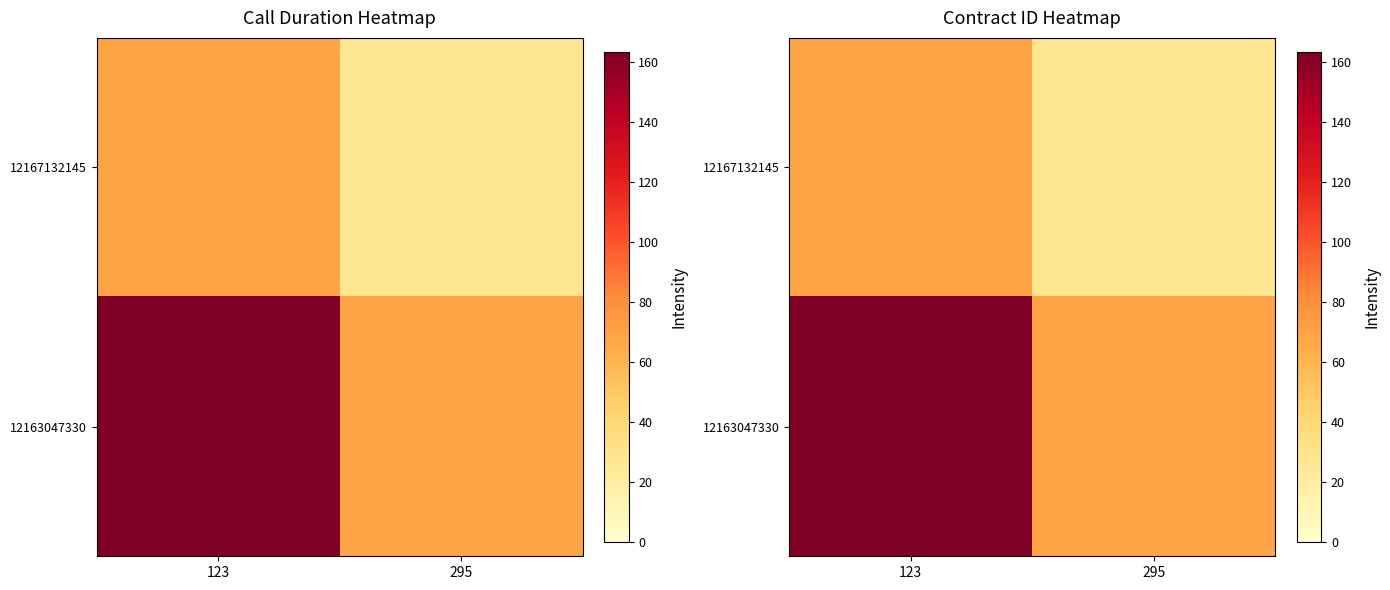

What is the difference between the maximum and minimum values in the 12167132145 series?

39.6